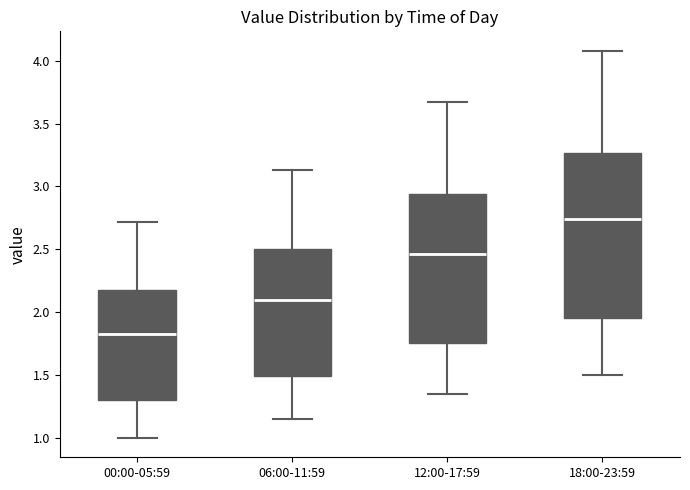

Which box's median line is the highest?

18:00-23:59